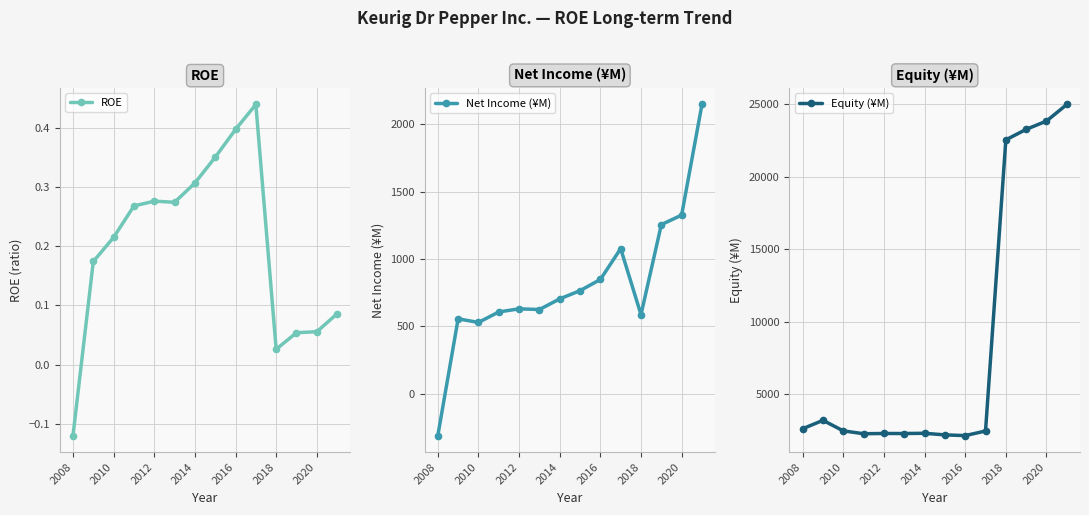

Reading left to right, list all the values displayed in this chart.

ROE: -0.1	0.2	0.2	0.3	0.3	0.3	0.3	0.3	0.4	0.4	0.0	0.1	0.1	0.1
Net Income (¥M): -312.0	555.0	528.0	606.0	629.0	624.0	703.0	764.0	847.0	1076.0	586.0	1254.0	1325.0	2146.0
Equity (¥M): 2607.0	3187.0	2459.0	2263.0	2280.0	2277.0	2294.0	2183.0	2134.0	2451.0	22533.0	23257.0	23829.0	24972.0